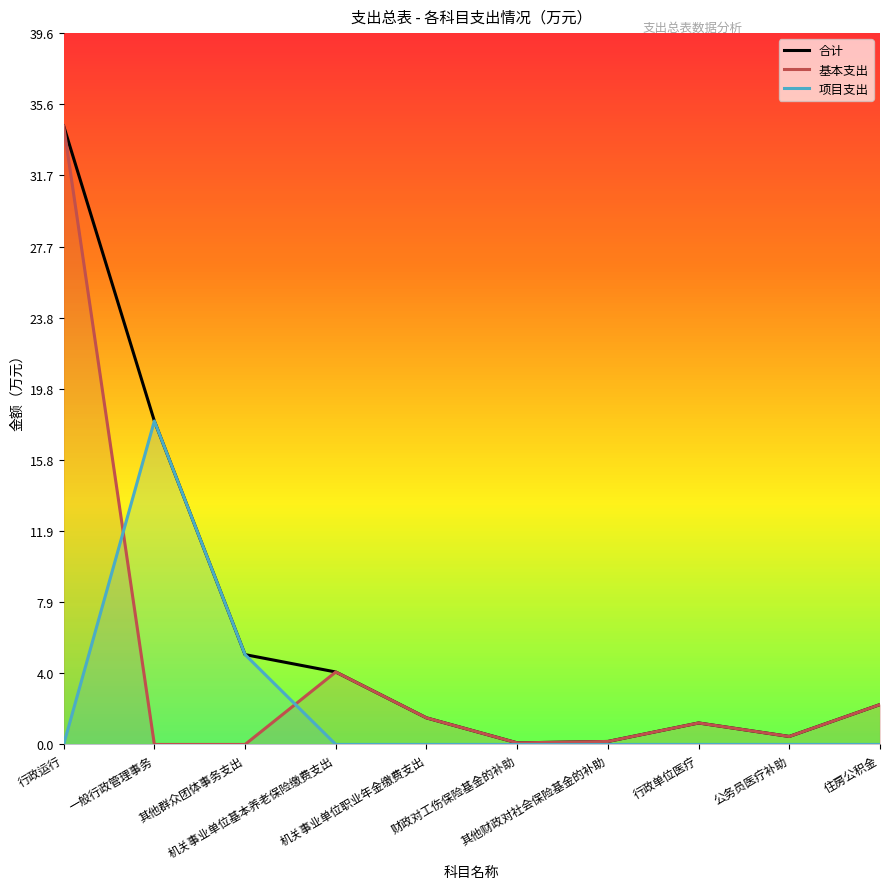

At which label does 合计 reach its peak?

行政运行